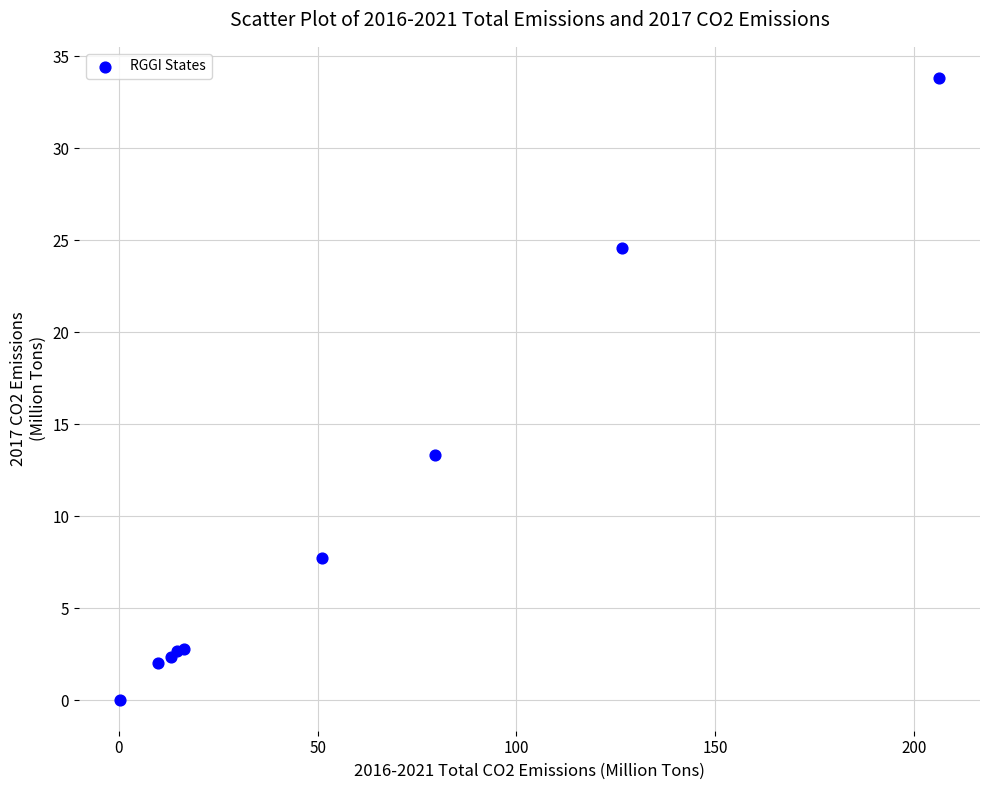

What Y value in the scatter plot is closest to 16?

13.3